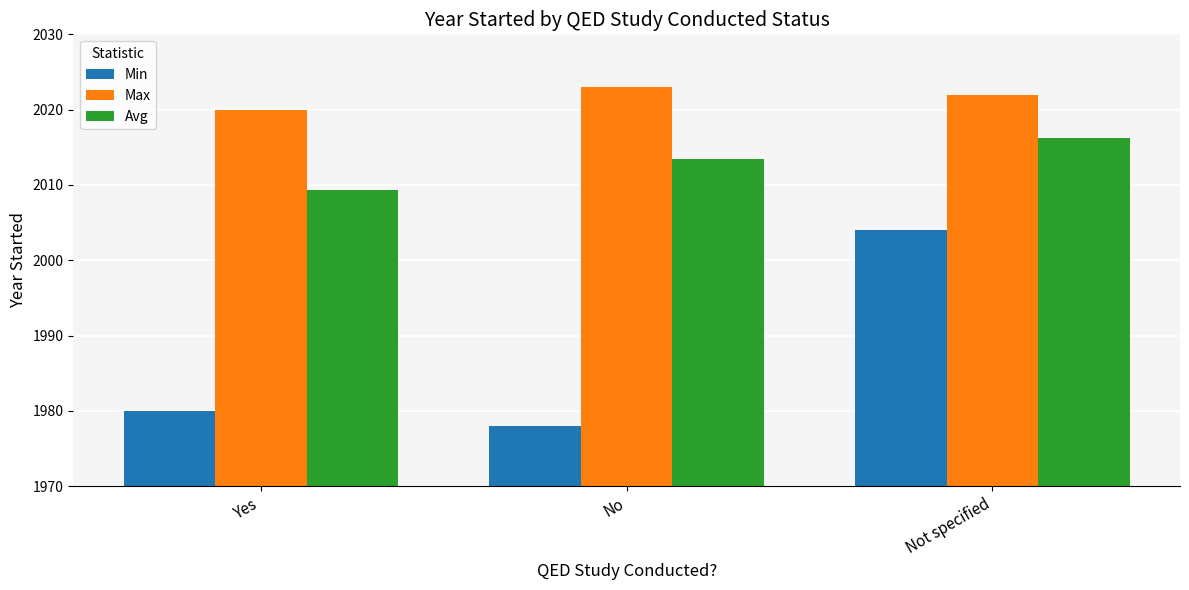

What is the average value of the Max series?

2021.7